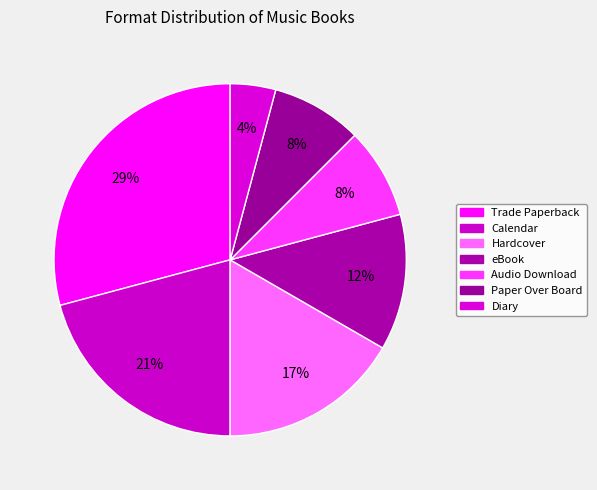

To the nearest percent, what is the average slice percentage?

14%